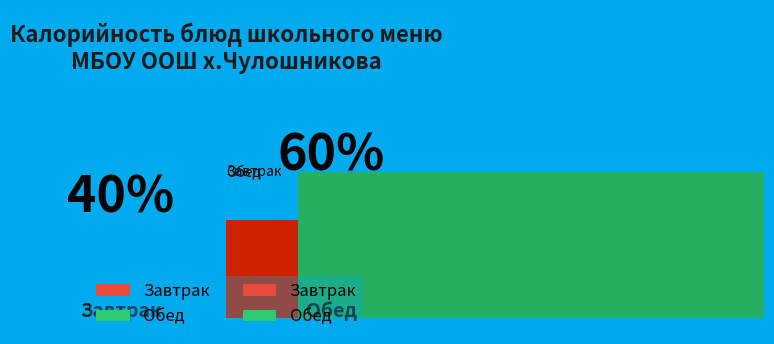

How many segments does this pie chart have?

2